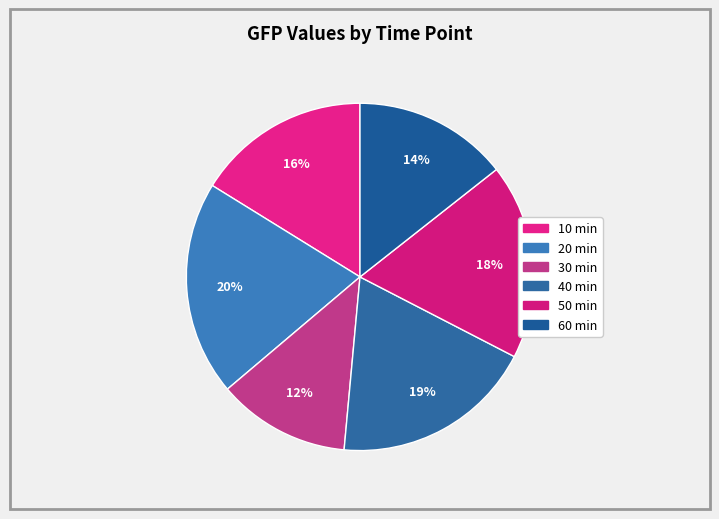

Which slice is the smallest?

30 min